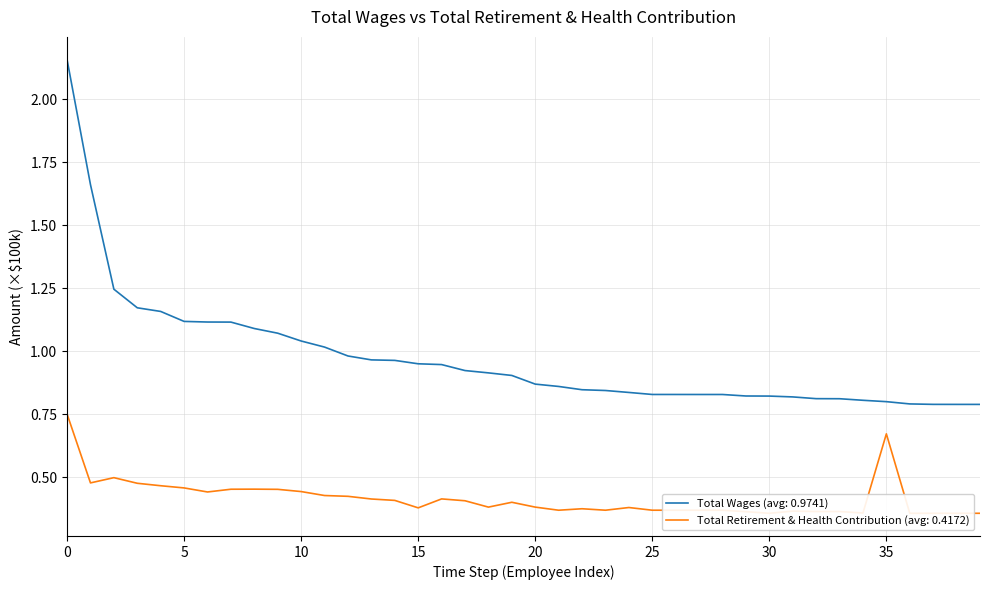

What is the label of the 38th point from the left?

37